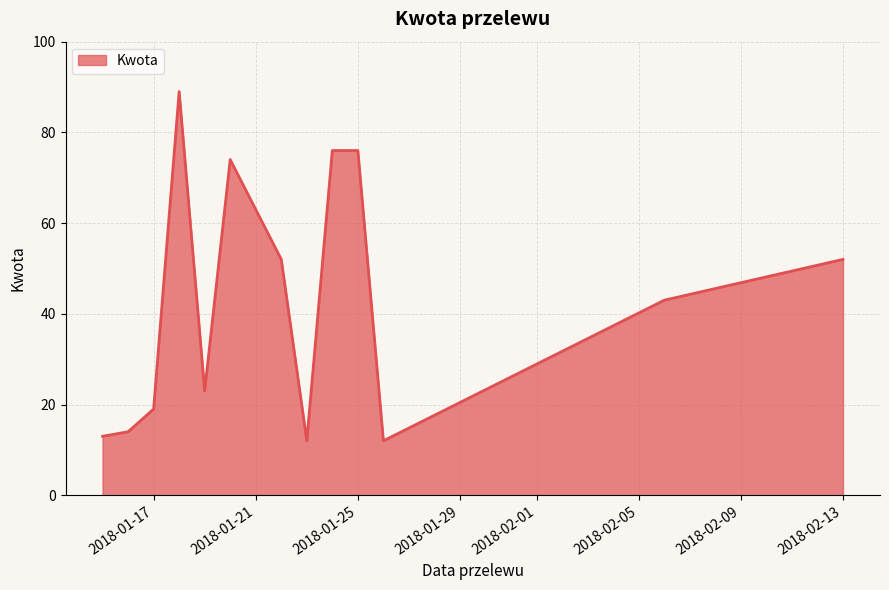

What is the minimum value shown in the chart?

12